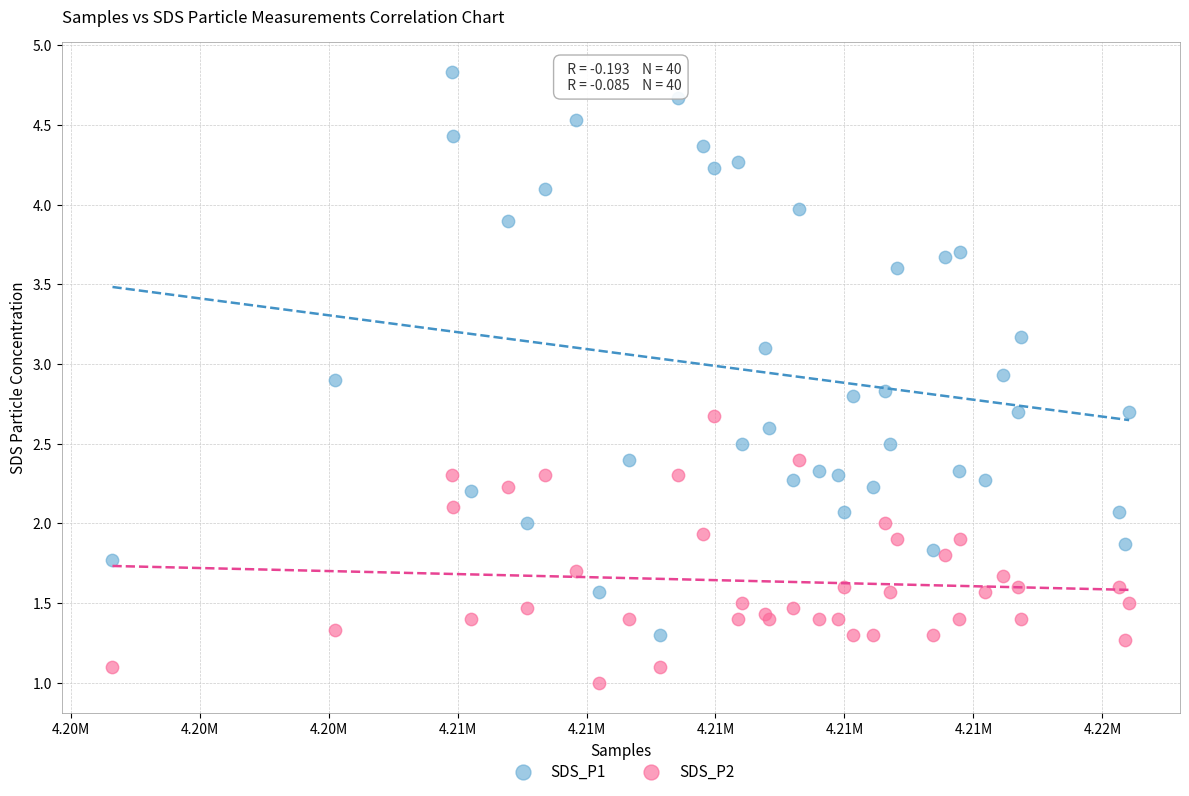

Which series contains the highest Y value?

SDS_P1